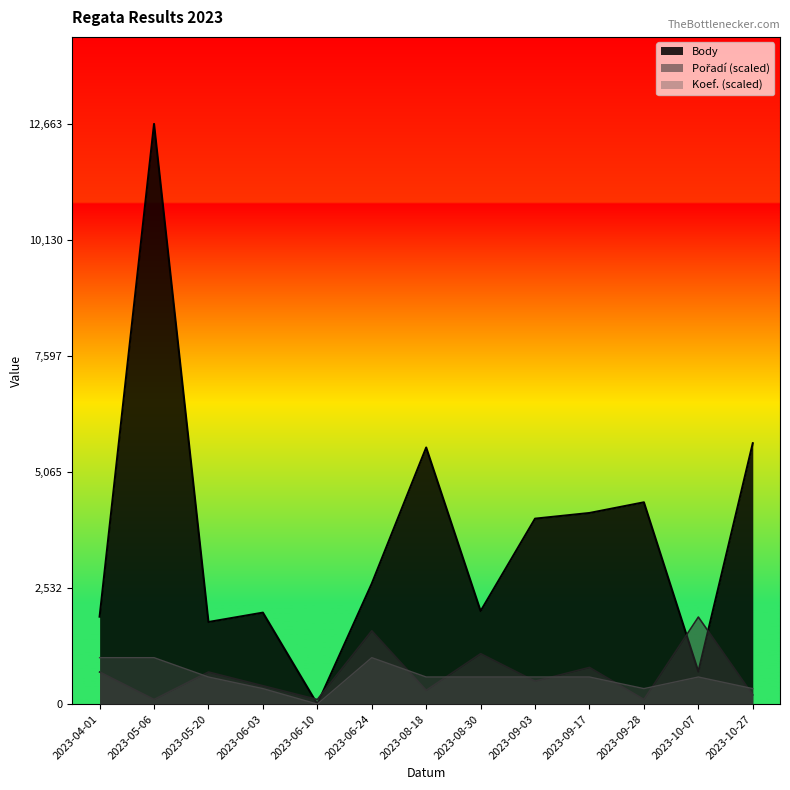

True or false: Koef. and Body intersect in this chart.

False